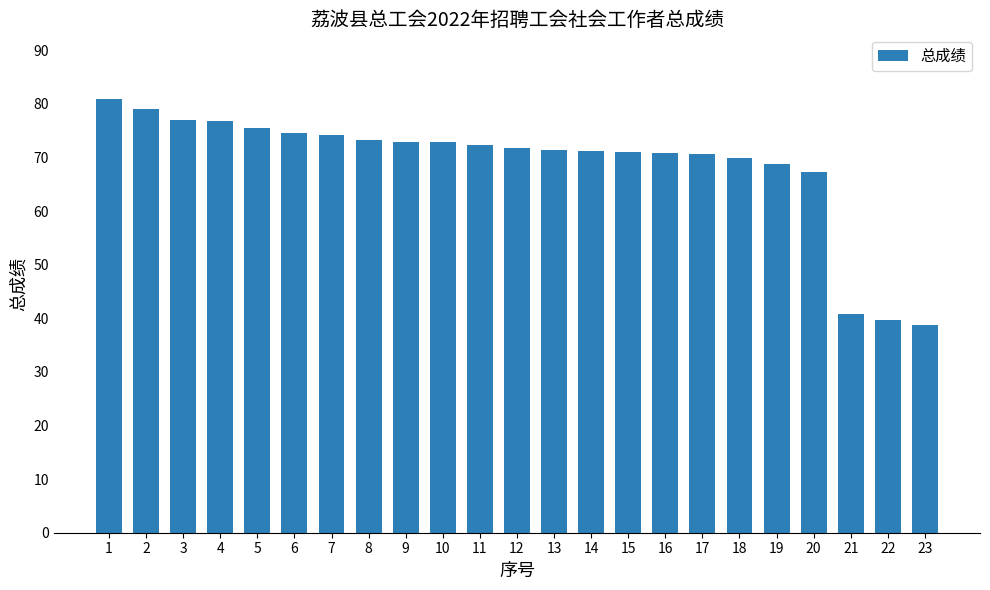

The value at 4 is 110.0. True or false?

False